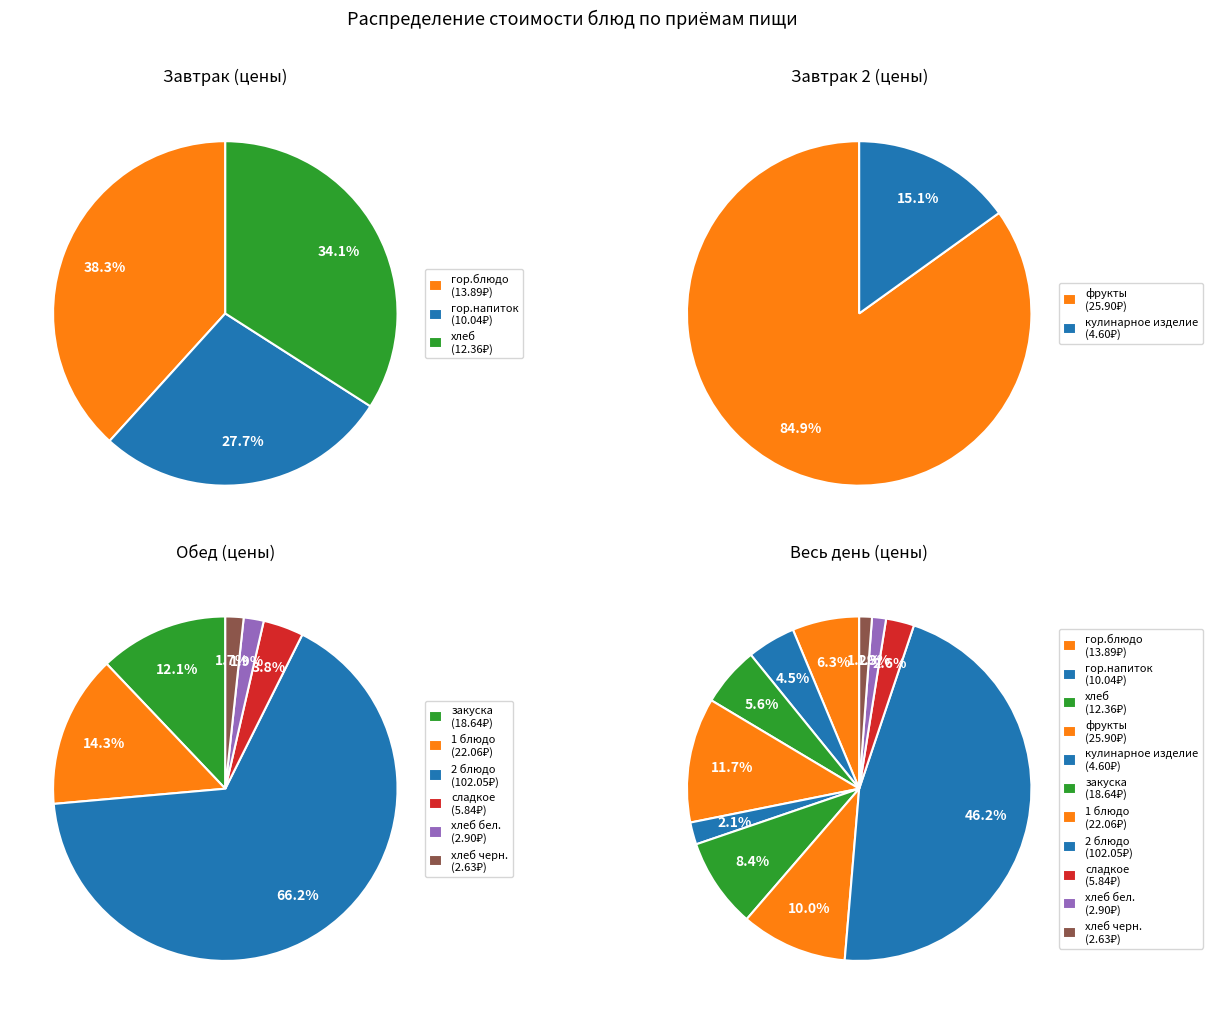

The хлеб черн. slice represents 1% of the pie. True or false?

True